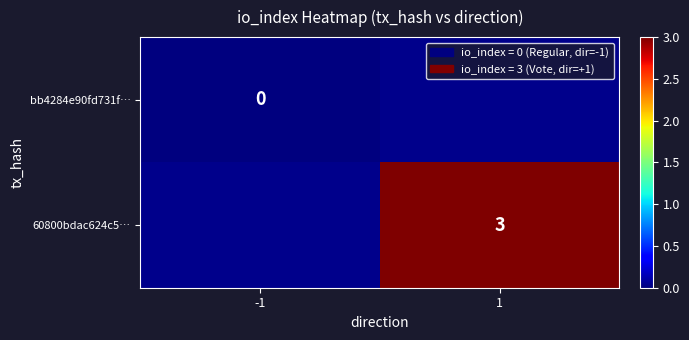

The value of 60800bdac624c5… at 1 is 3. True or false?

True